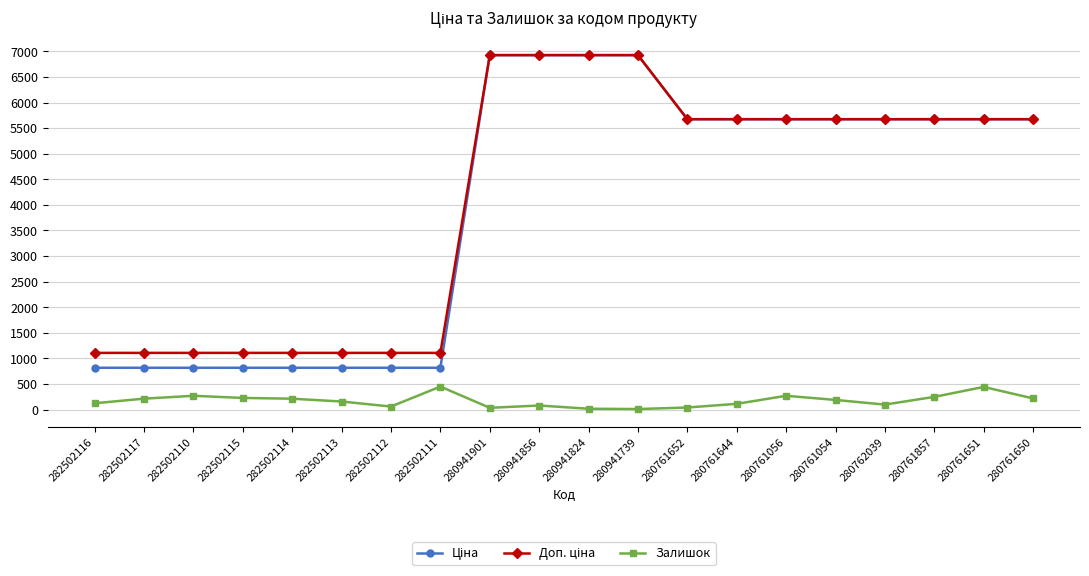

At how many categories does at least one series exceed 3507?

12